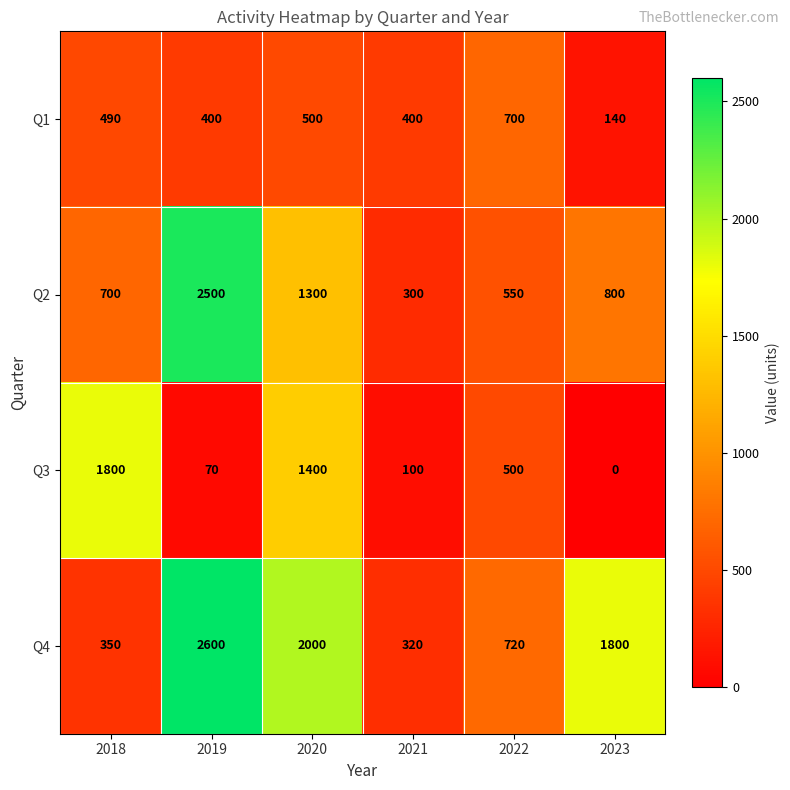

At how many categories does at least one series exceed 1357?

4